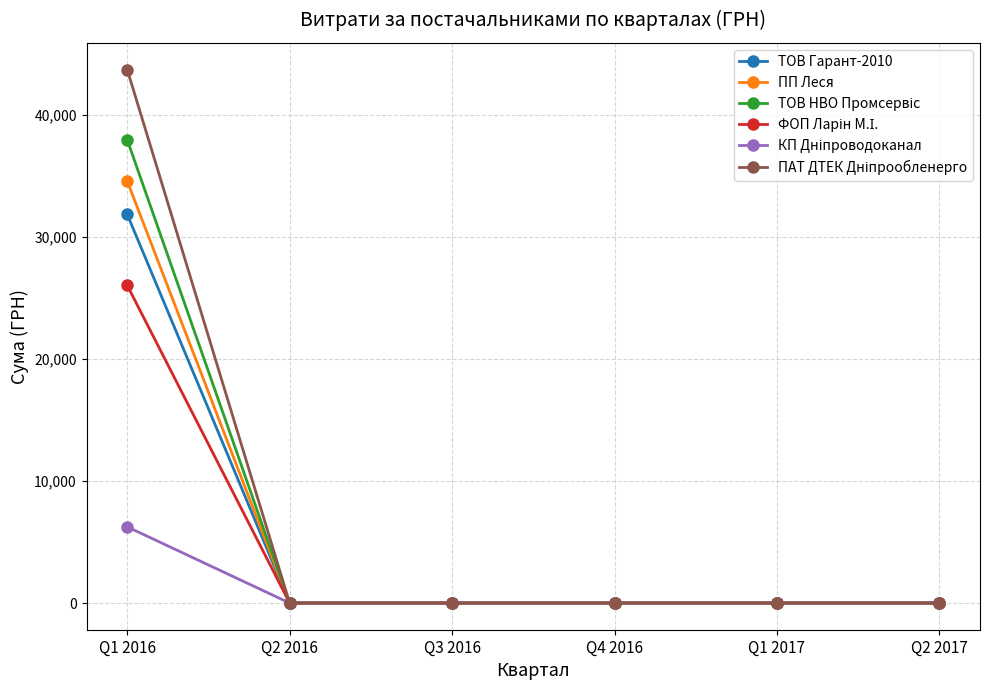

Is it true that ПП Леся equals 34573.8 at Q1 2016?

True